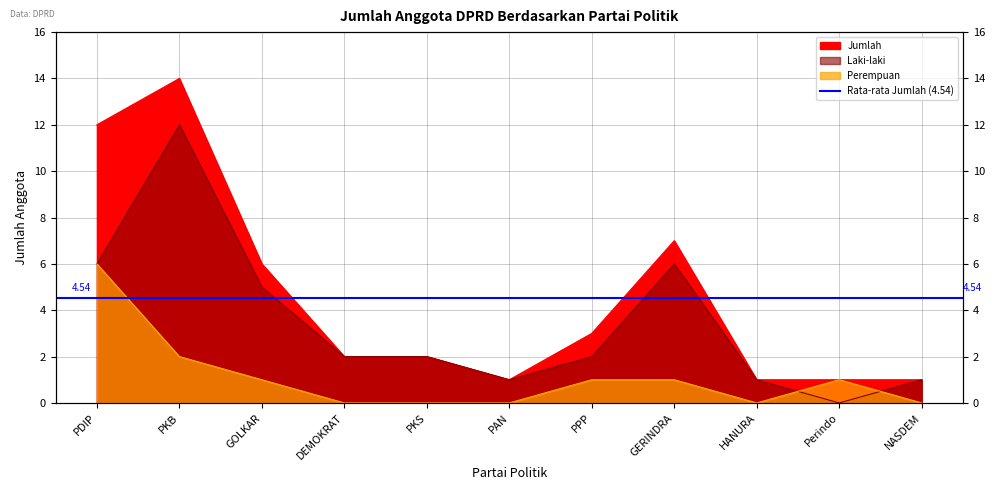

Read the Jumlah value at NASDEM.

1